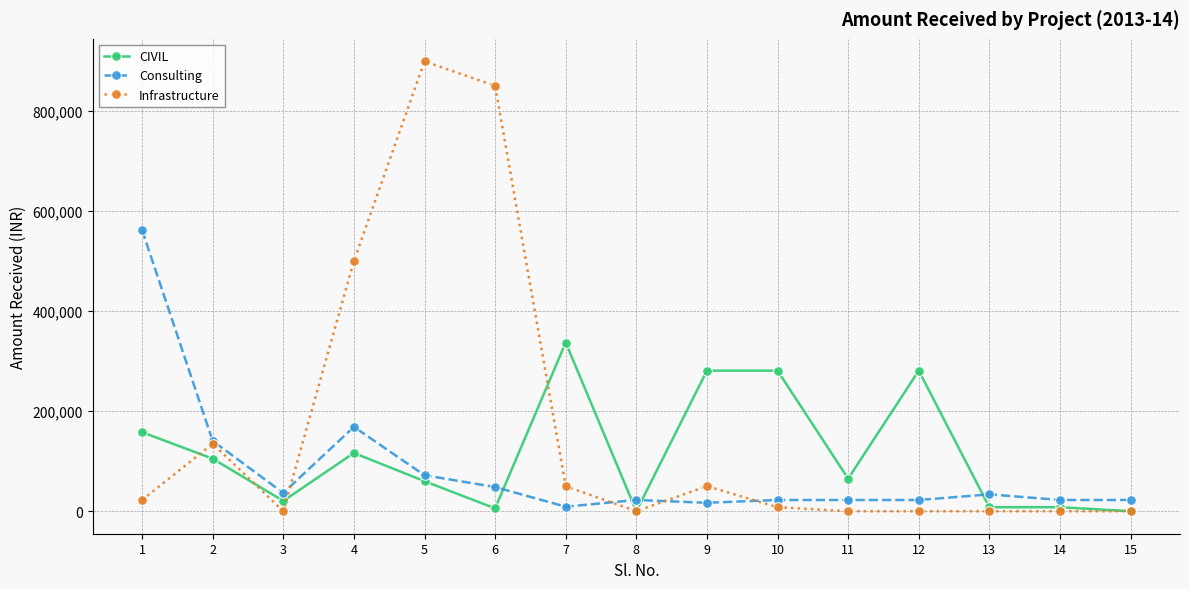

True or false: CIVIL has more than 2 points higher than both neighbors.

True